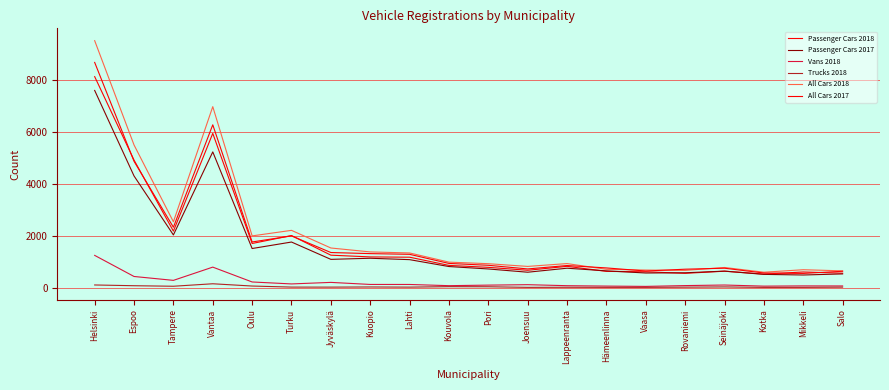

How many series are shown in this chart?

6